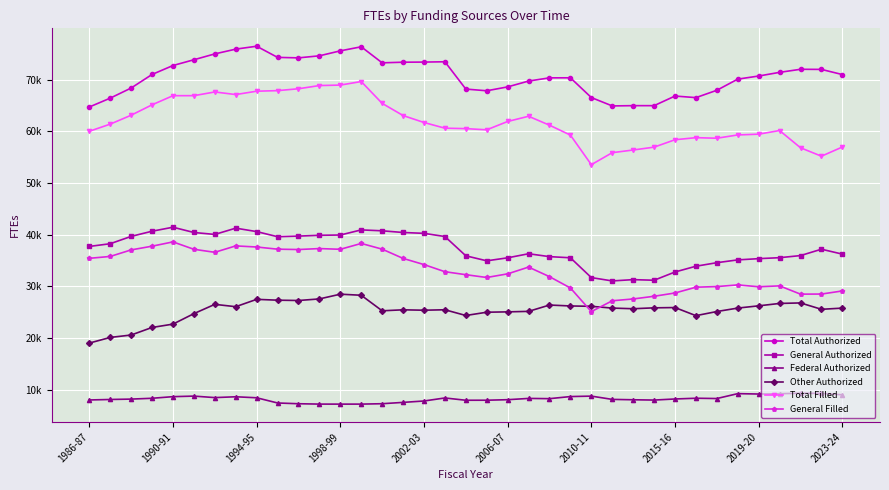

Which series has the largest range (max minus min)?

Total Filled